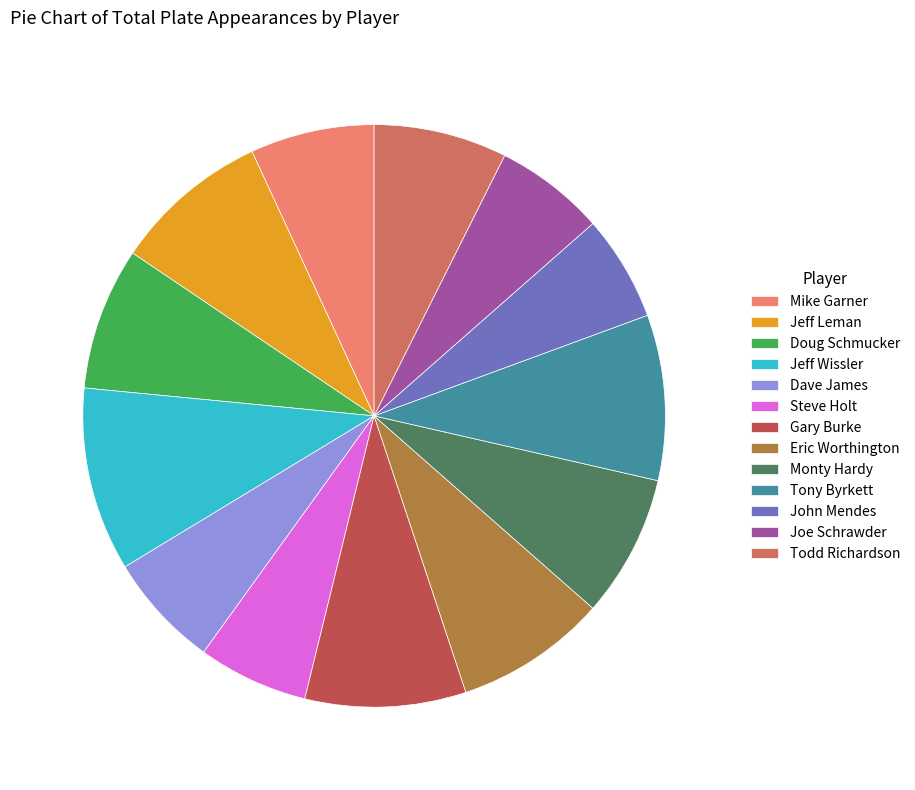

How many segments does this pie chart have?

13